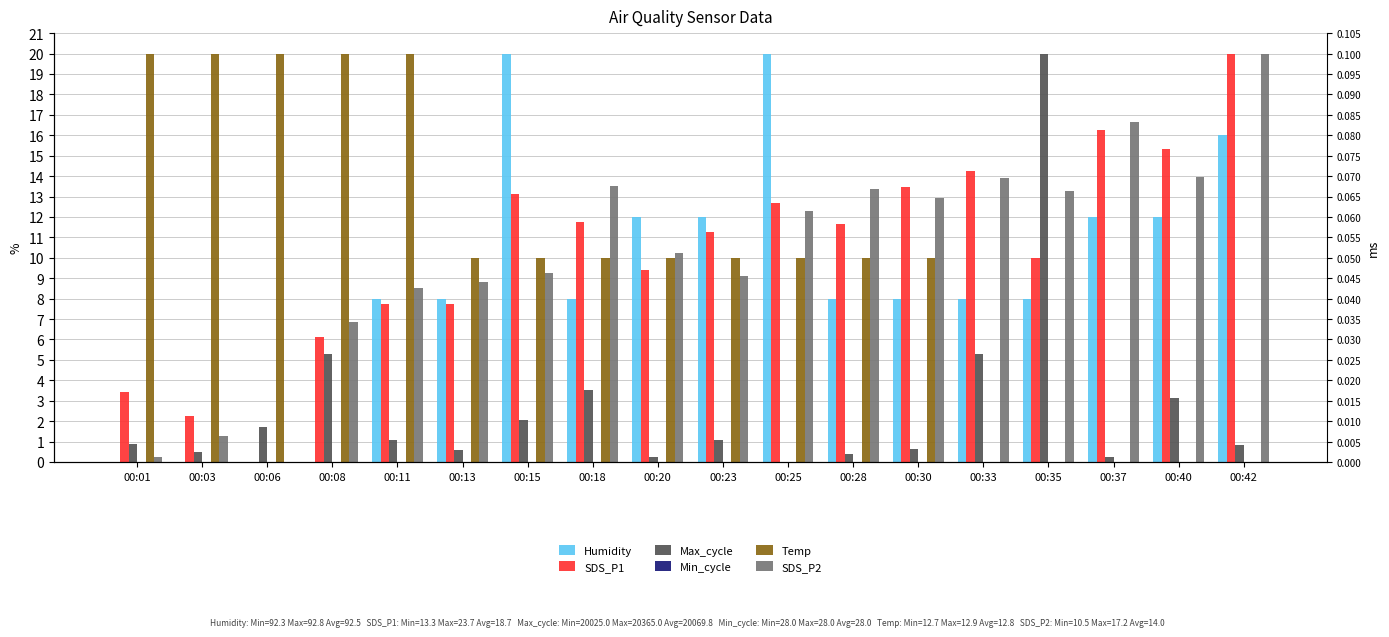

At which label does Max_cycle reach its peak?

00:35